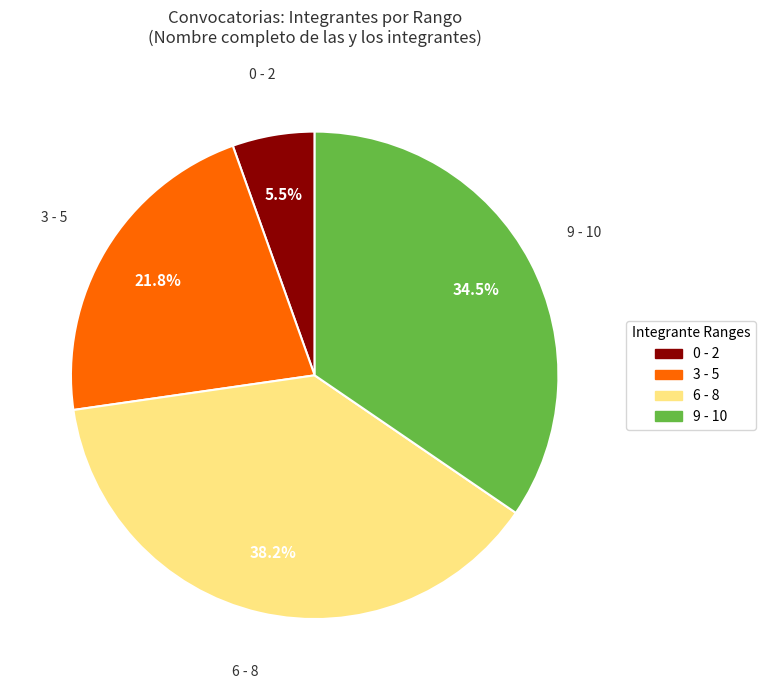

Is there a majority slice in this chart?

No